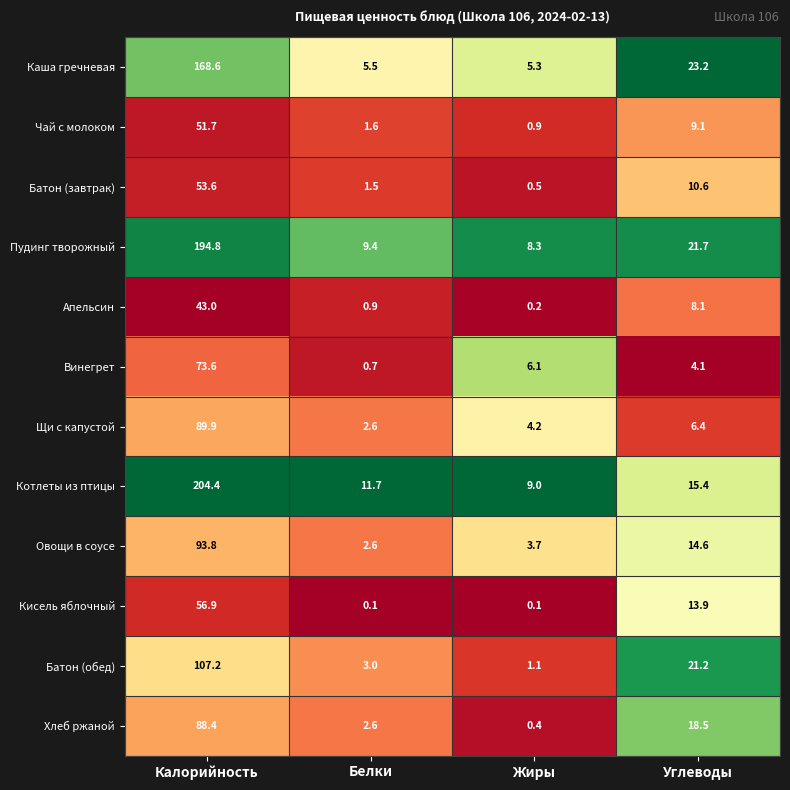

Which series changed the most between Калорийность and Жиры?

Котлеты из птицы